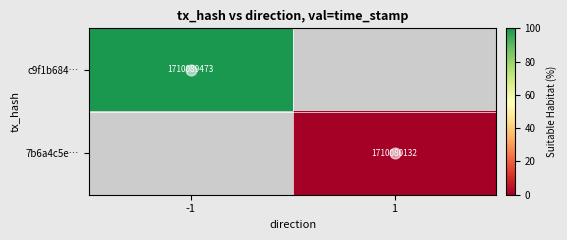

The c9f1b684… series shows 100.0 at -1. True or false?

True